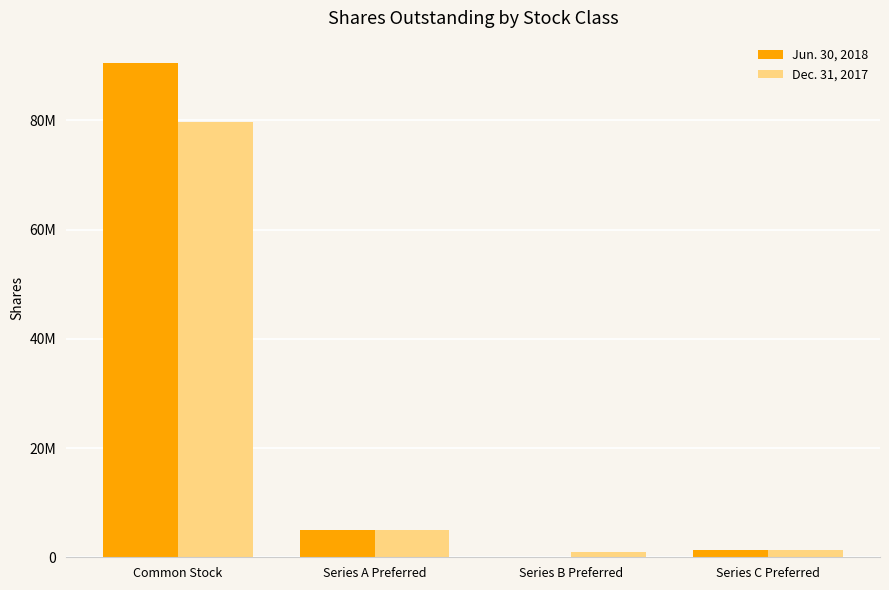

What are all the series names shown in the legend?

Jun. 30, 2018, Dec. 31, 2017